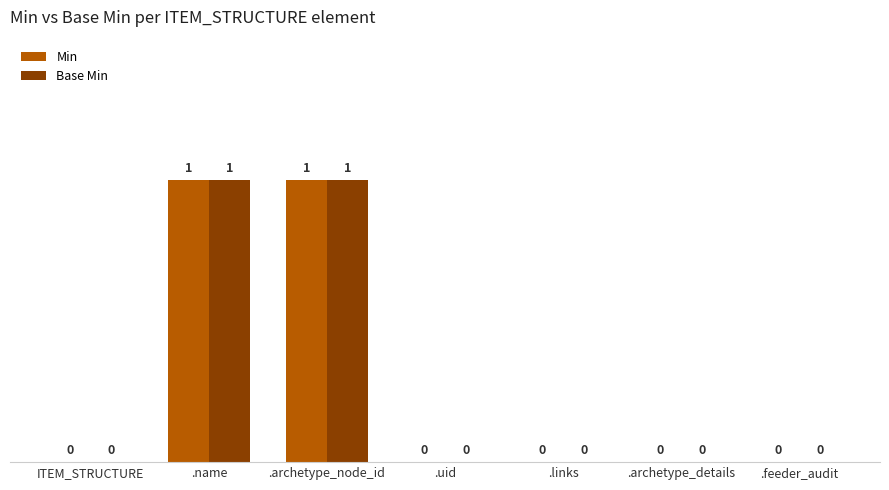

Are the bars horizontal?

No